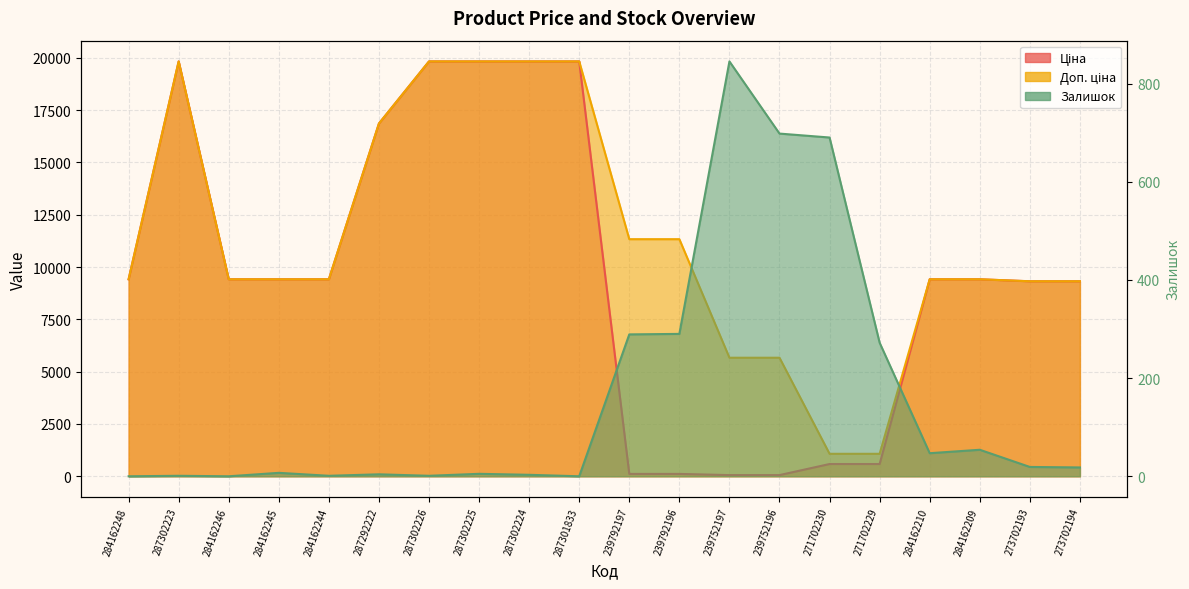

How many times do Залишок and Ціна cross each other?

2